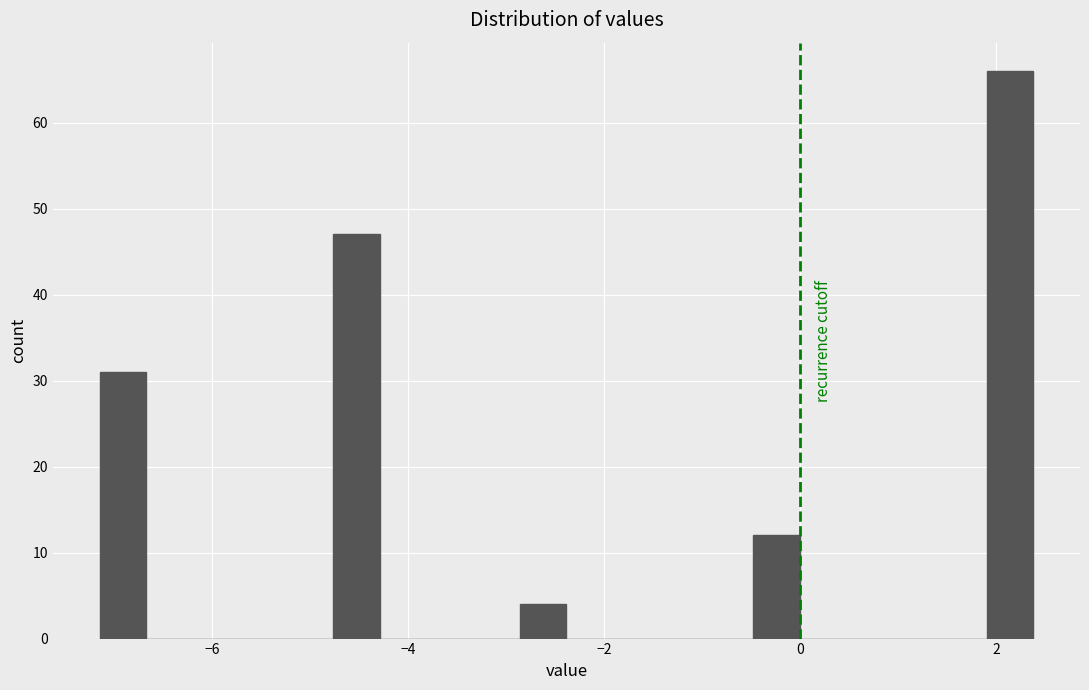

Read against the x-axis, roughly where is the centre of the tallest bar?

2.2